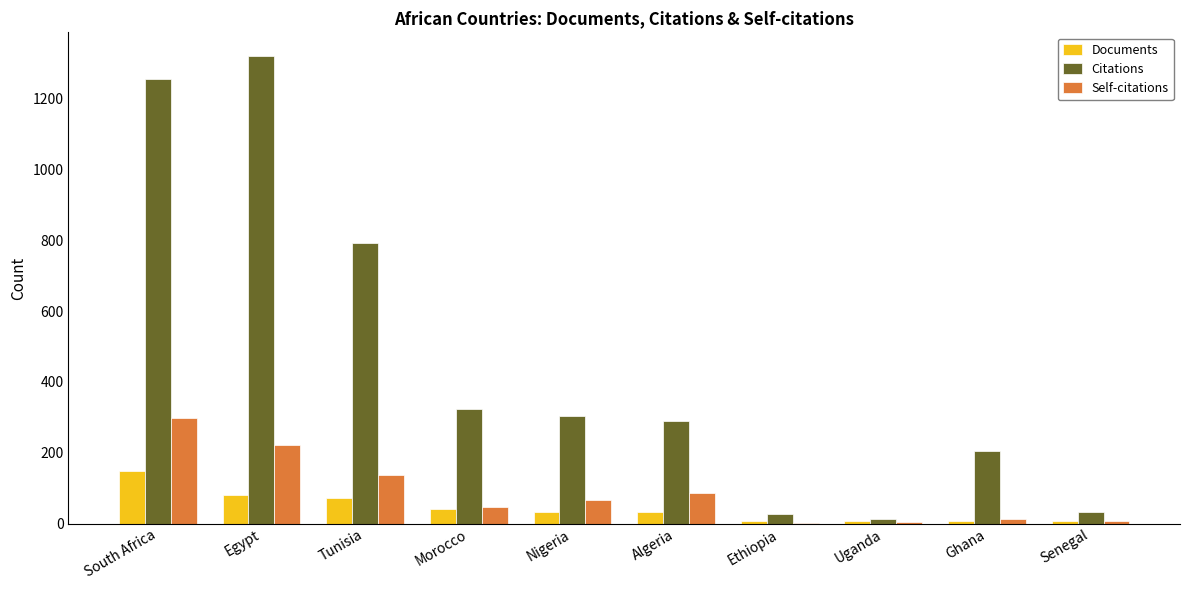

Count the number of data series in this chart.

3